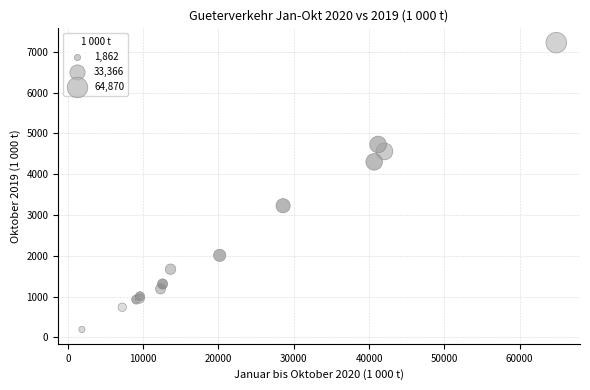

What Y value in the scatter plot is closest to 3708?

3226.6